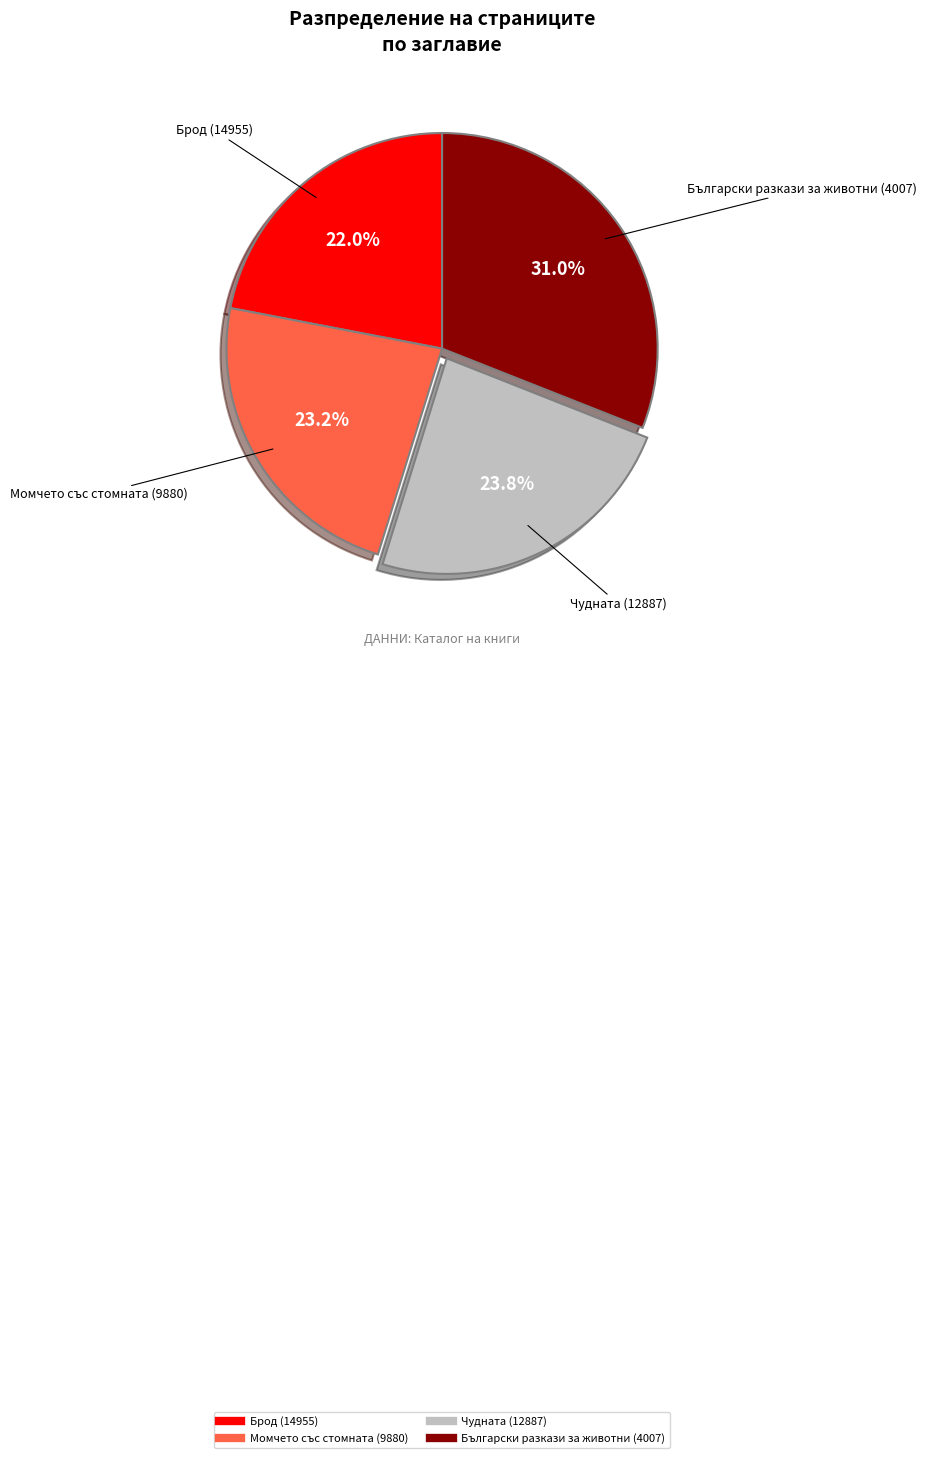

Rank the categories by value from lowest to highest.

Брод (14955), Момчето със стомната (9880), Чудната (12887), Български разкази за животни (4007)